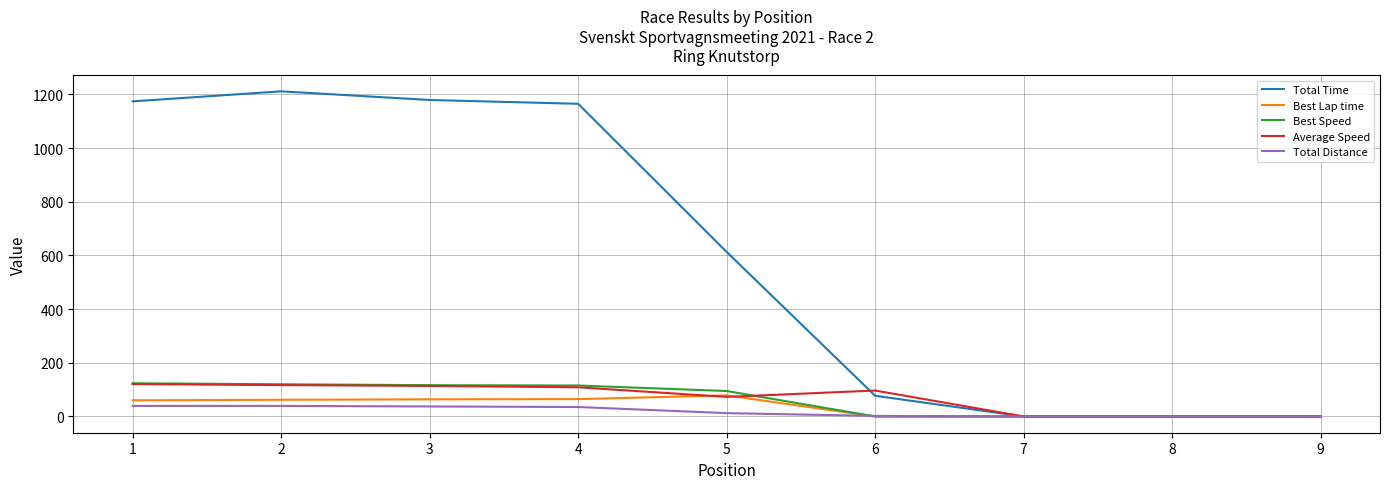

Which series has the largest total across all categories?

Total Time